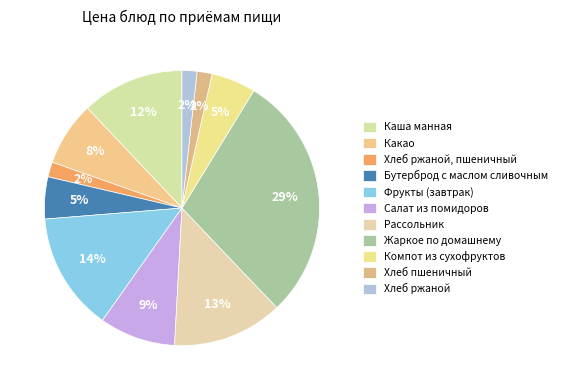

Combined, what portion of the pie is Хлеб ржаной, пшеничный and Салат из помидоров?

10.7%